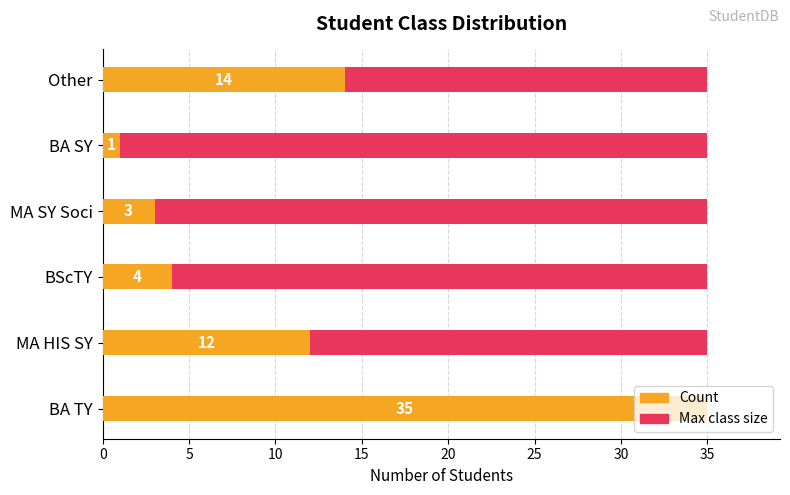

Is it true that Count equals 20.2 at MA HIS SY?

False